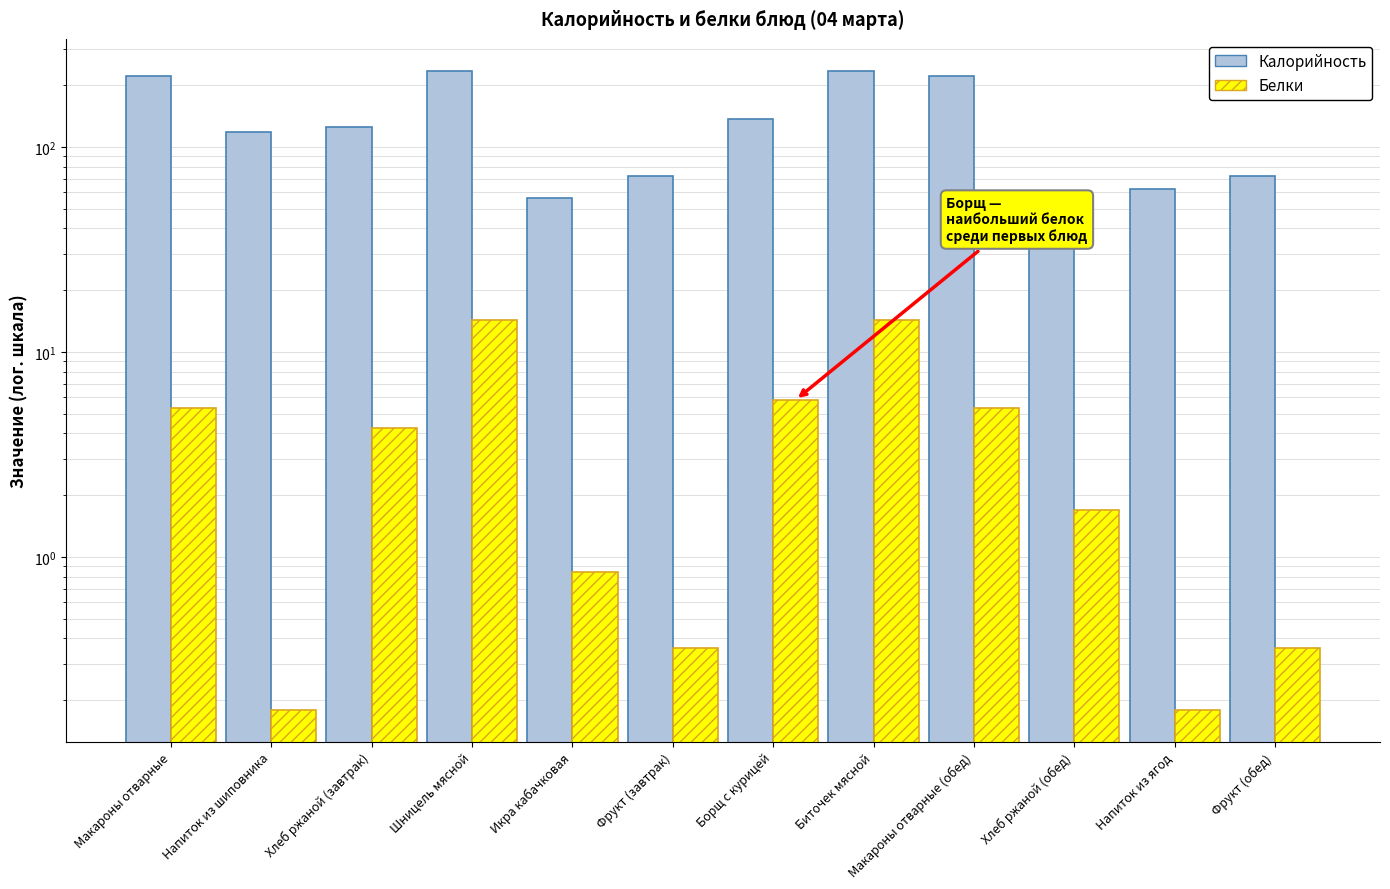

Rank the categories by Калорийность value from highest to lowest.

Шницель мясной, Биточек мясной, Макароны отварные, Макароны отварные (обед), Борщ с курицей, Хлеб ржаной (завтрак), Напиток из шиповника, Фрукт (завтрак), Фрукт (обед), Напиток из ягод, Икра кабачковая, Хлеб ржаной (обед)